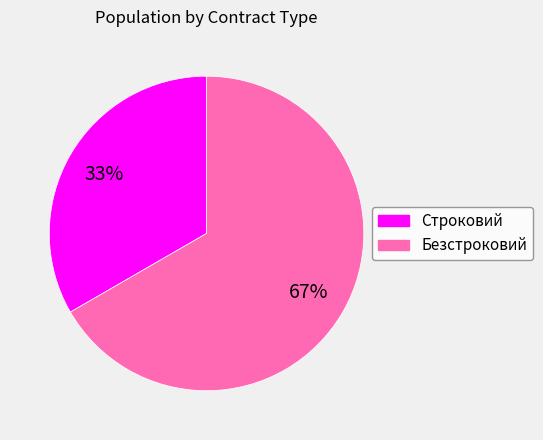

The Безстроковий slice represents 61% of the pie. True or false?

False